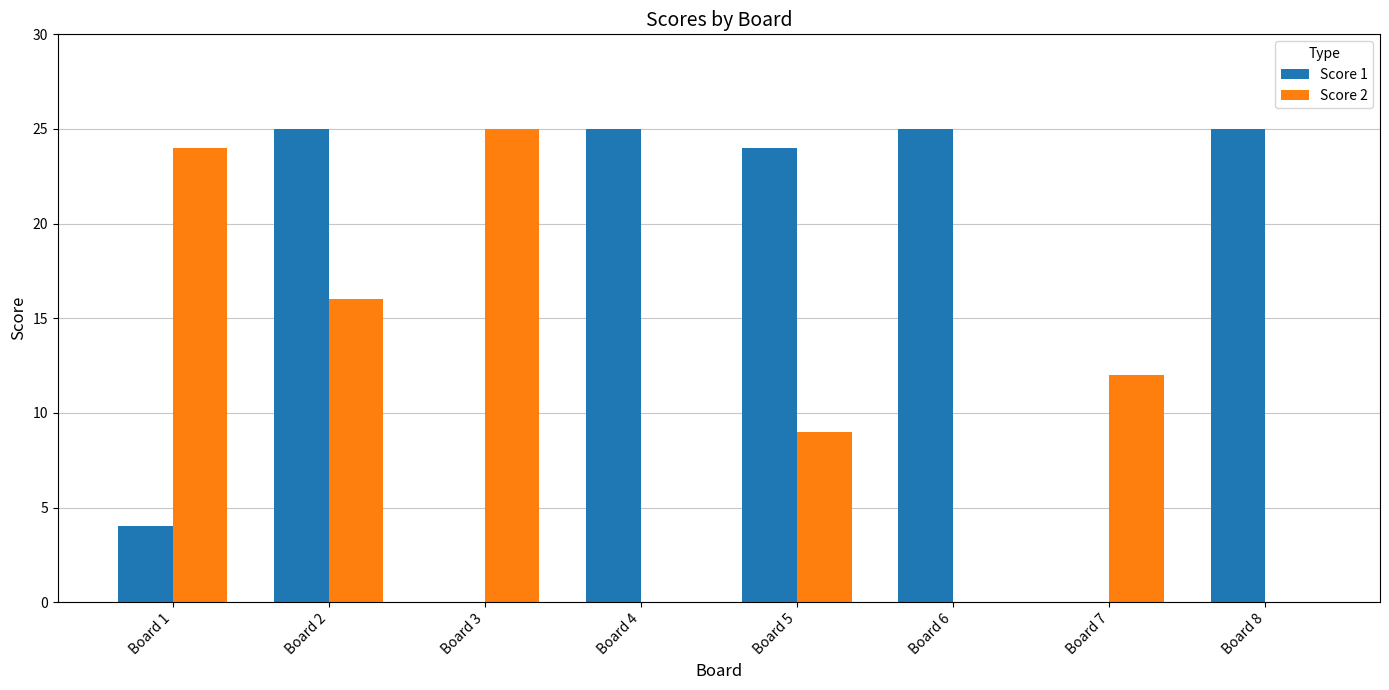

What are all the series names shown in the legend?

Score 1, Score 2